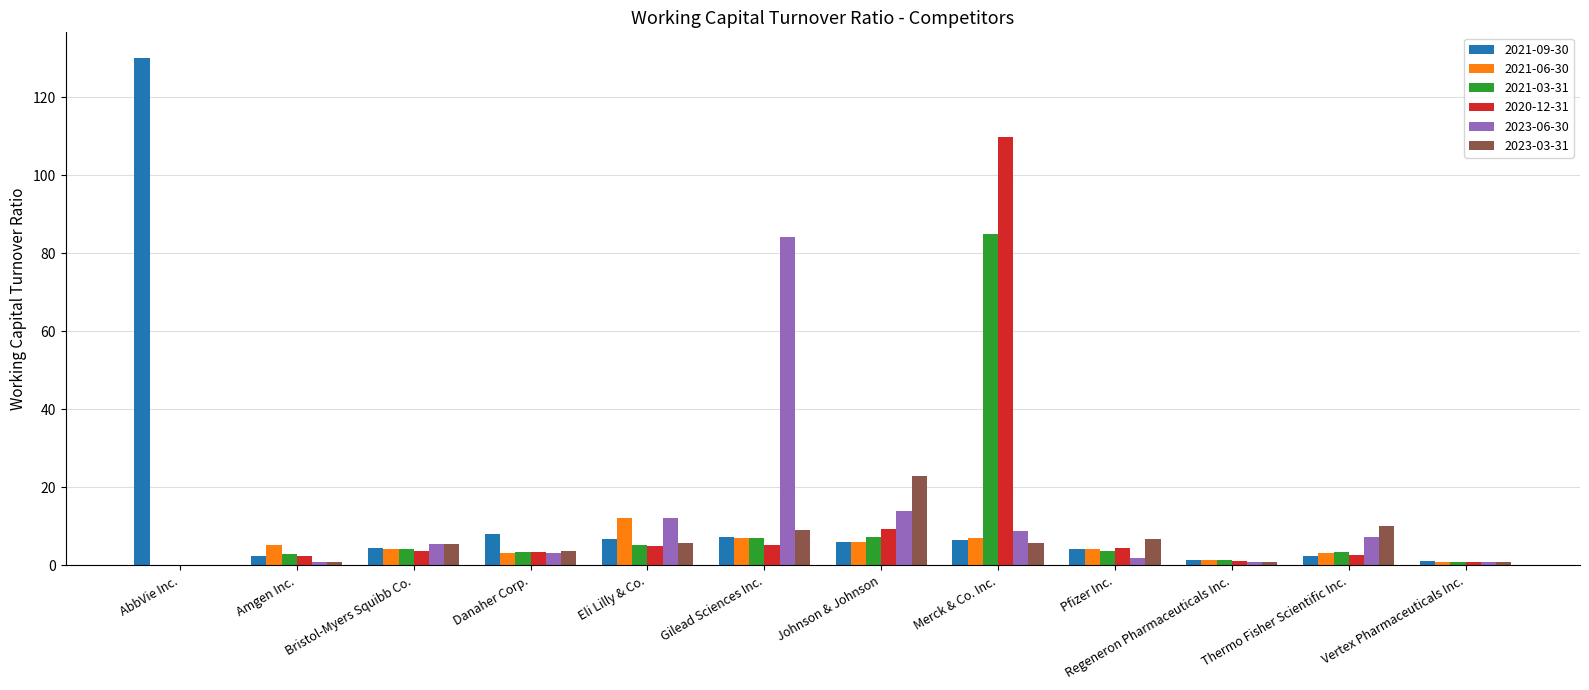

What are all the series names shown in the legend?

2021-09-30, 2021-06-30, 2021-03-31, 2020-12-31, 2023-06-30, 2023-03-31